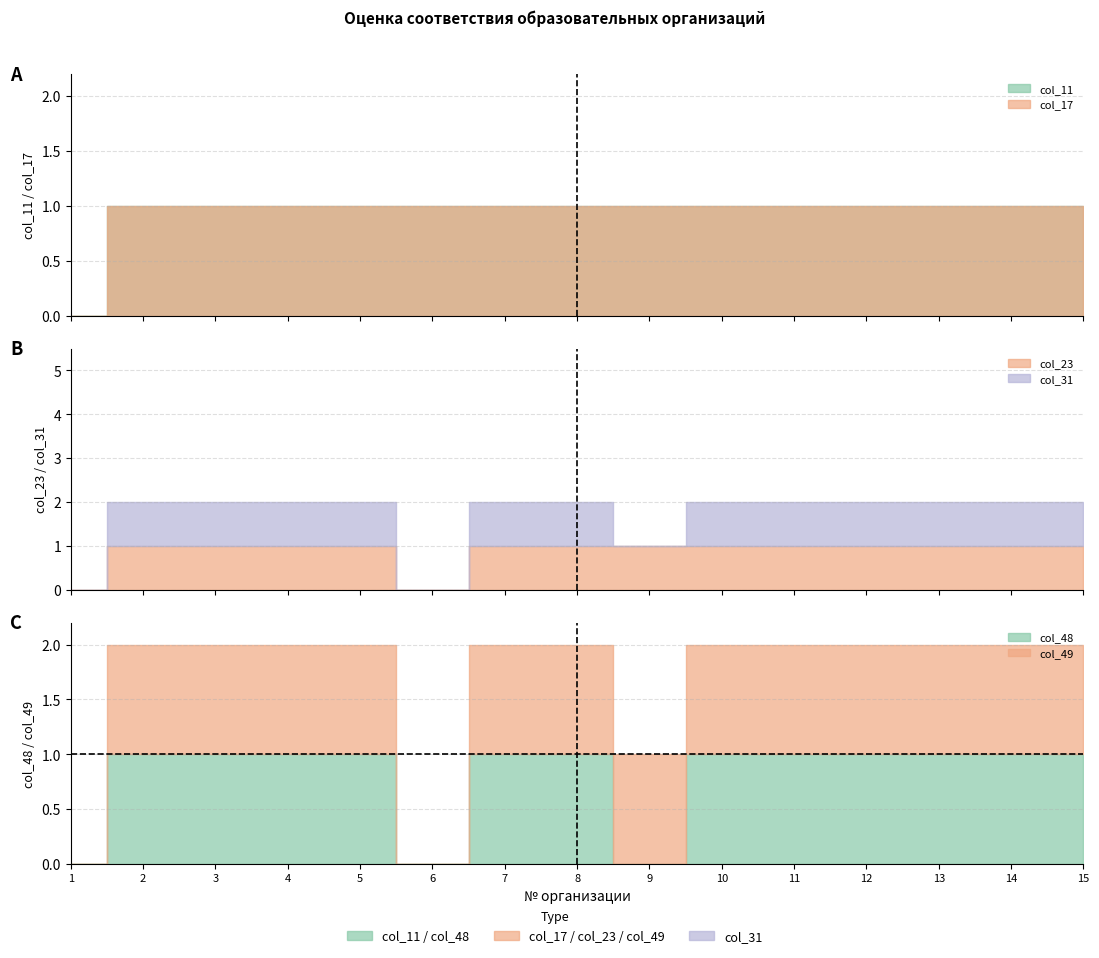

Which category has the lowest value in the col_49 series?

1